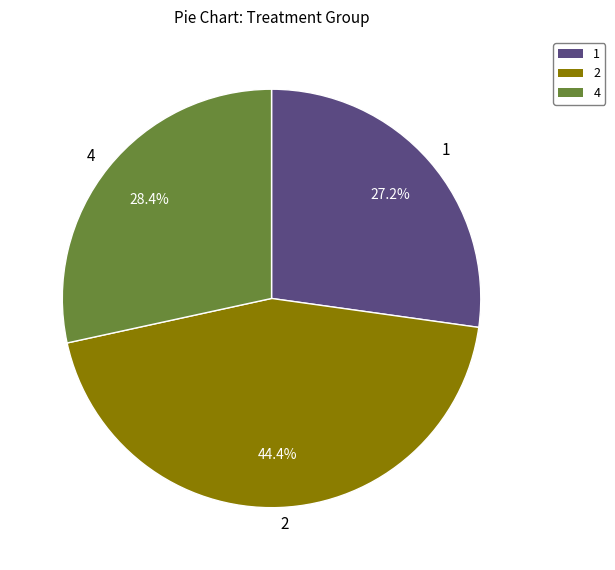

Is 4 the majority of the pie?

No